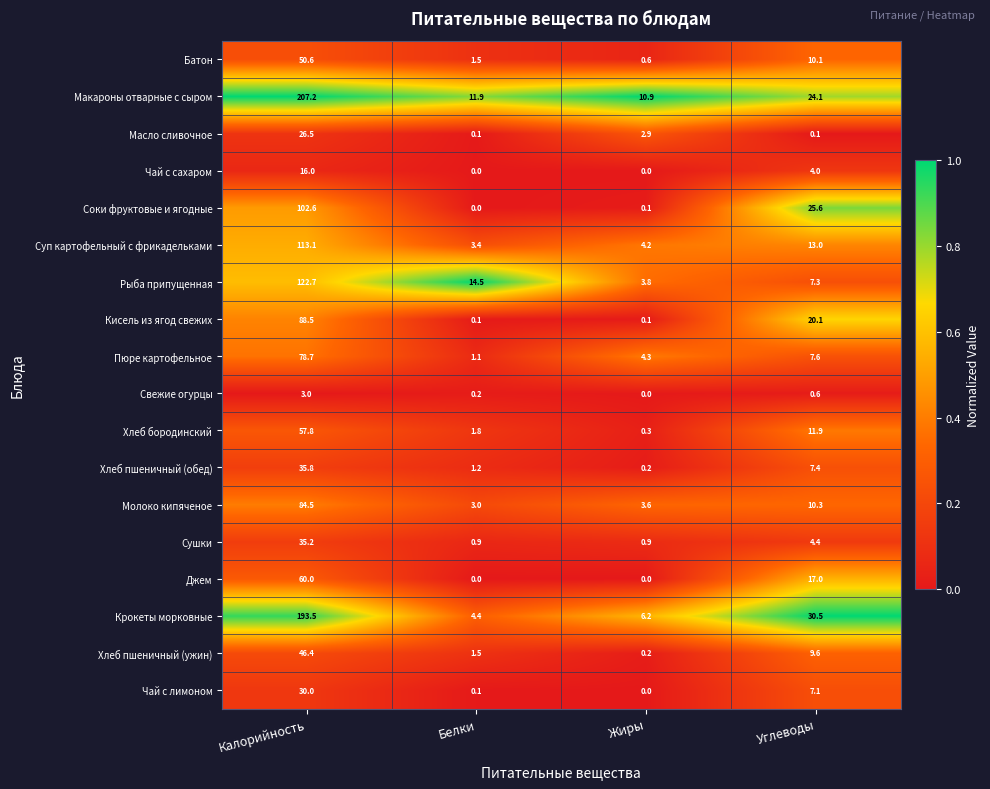

At which label does Кисель из ягод свежих reach its peak?

Калорийность